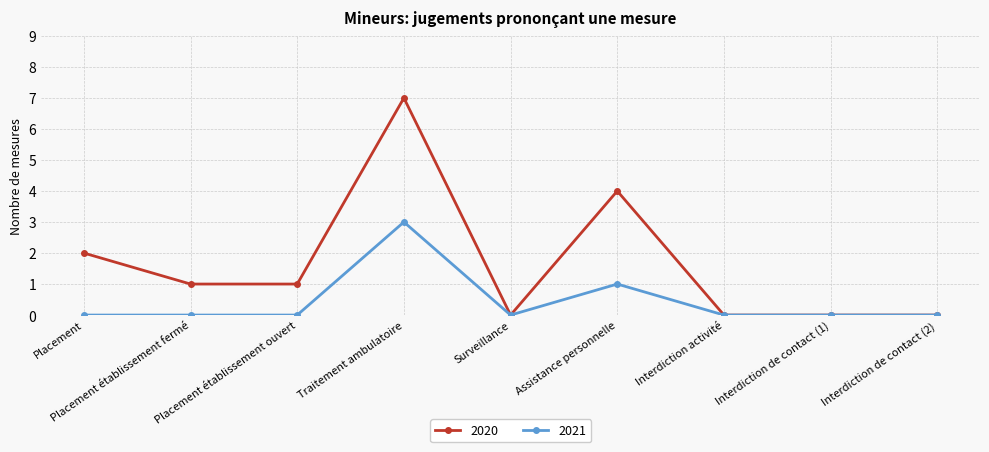

Which category has the highest value across all series?

Traitement ambulatoire